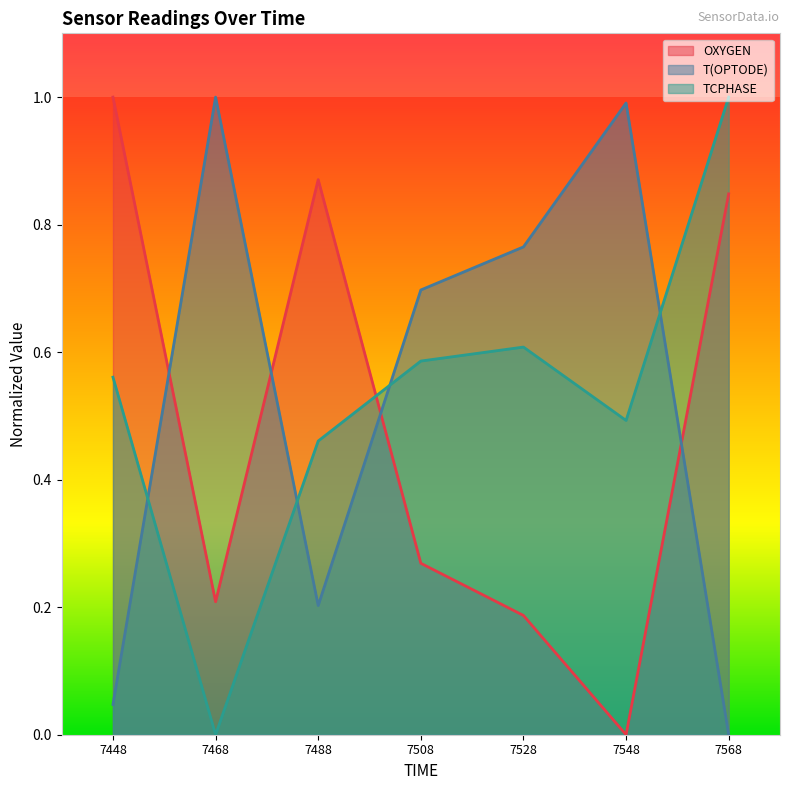

In OXYGEN, how many points are higher than both neighbors (excluding endpoints)?

1